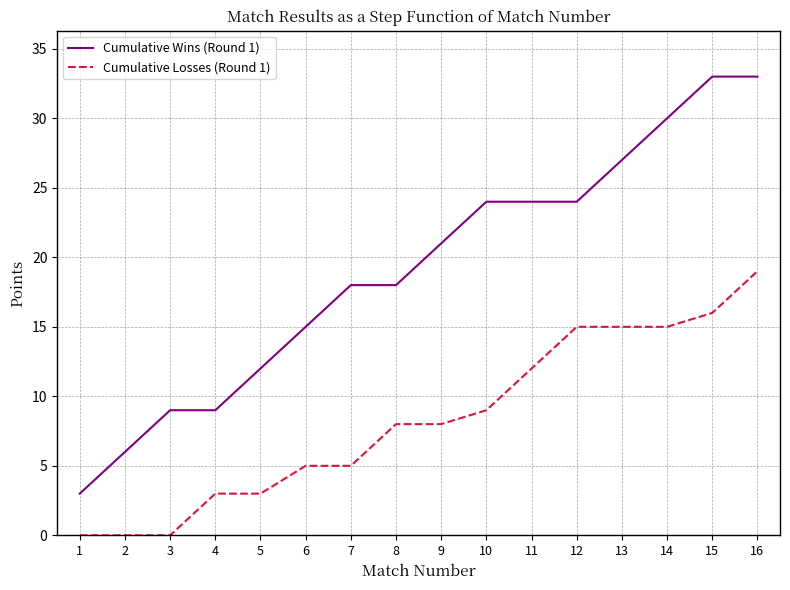

True or false: Cumulative Wins (Round 1) and Cumulative Losses (Round 1) intersect in this chart.

False